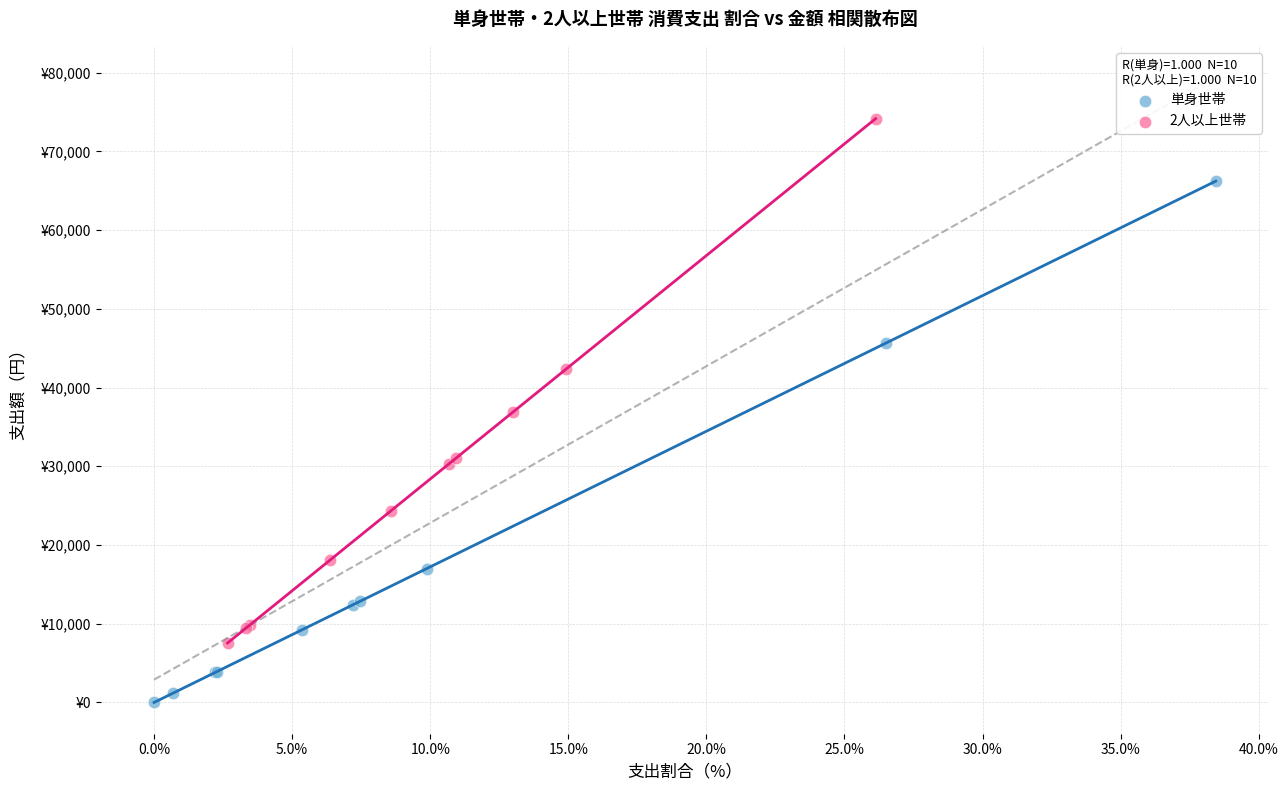

What are all the series names shown in the legend?

単身世帯, 2人以上世帯